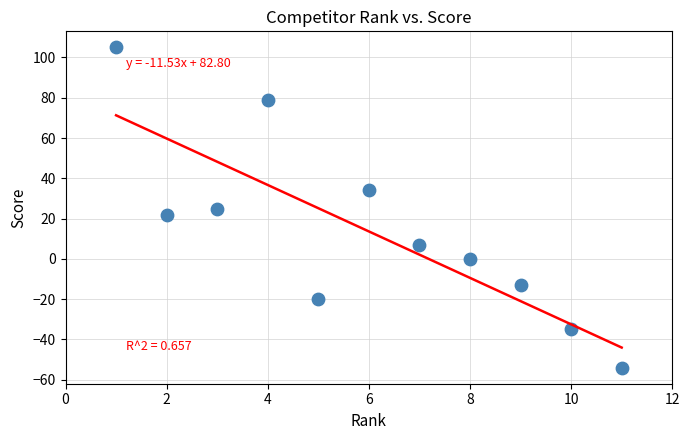

What is the range of X values (max minus min)?

10